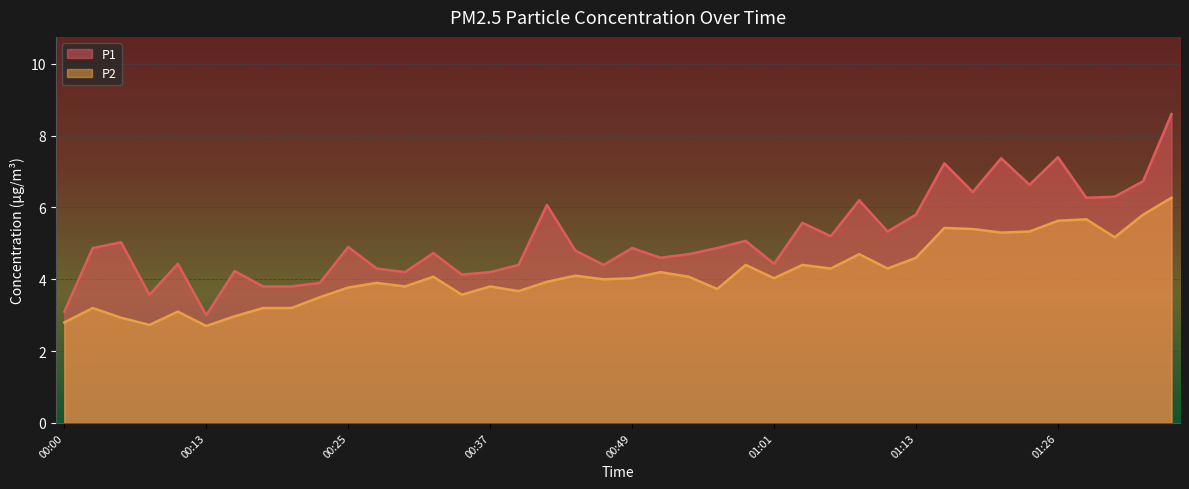

Rank the categories by P2 value from lowest to highest.

00:13, 00:08, 00:00, 00:05, 00:15, 00:10, 00:03, 00:17, 00:20, 00:22, 00:35, 00:39, 00:56, 00:25, 00:30, 00:37, 00:27, 00:42, 00:47, 00:49, 01:01, 00:32, 00:54, 00:44, 00:52, 01:06, 01:11, 00:59, 01:04, 01:13, 01:09, 01:30, 01:21, 01:23, 01:18, 01:16, 01:26, 01:28, 01:33, 01:35